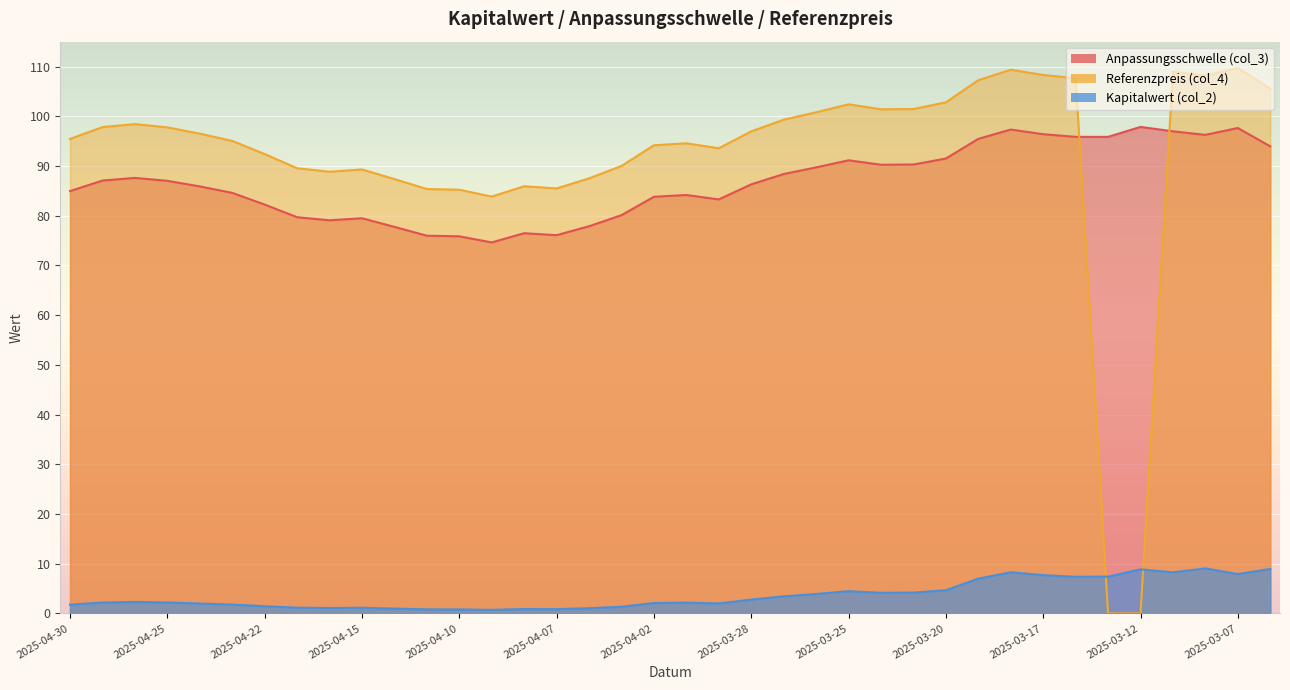

True or false: Kapitalwert (col_2) and Referenzpreis (col_4) intersect in this chart.

True